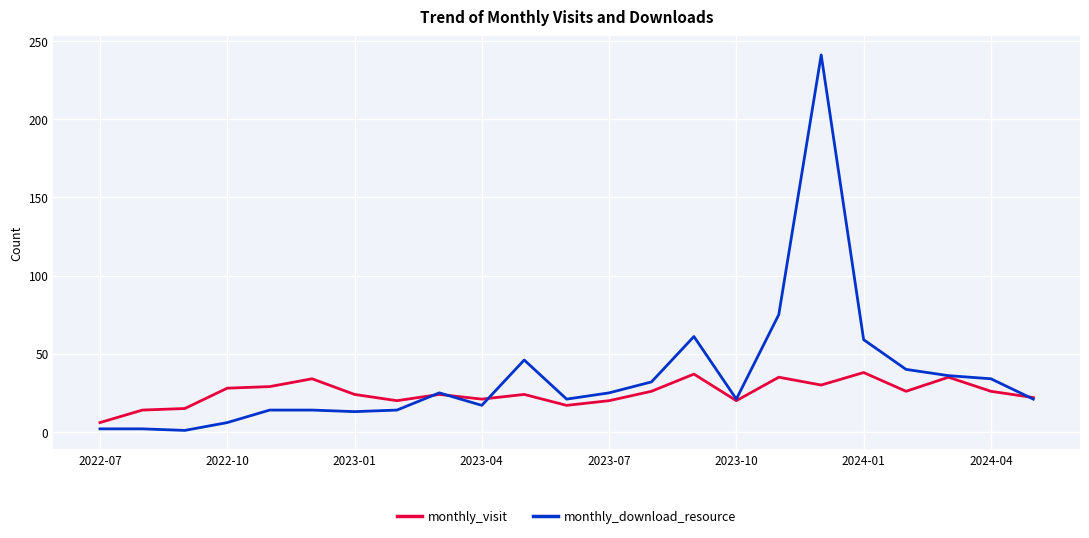

What is the minimum value for monthly_download_resource?

1